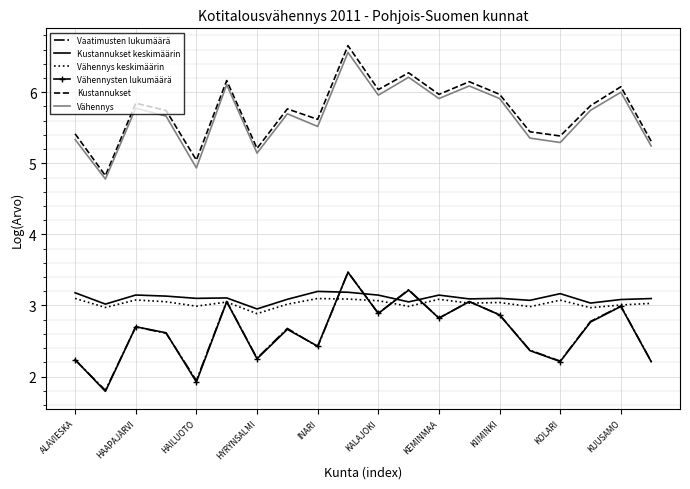

What is the highest value of the Vähennys series?

6.6